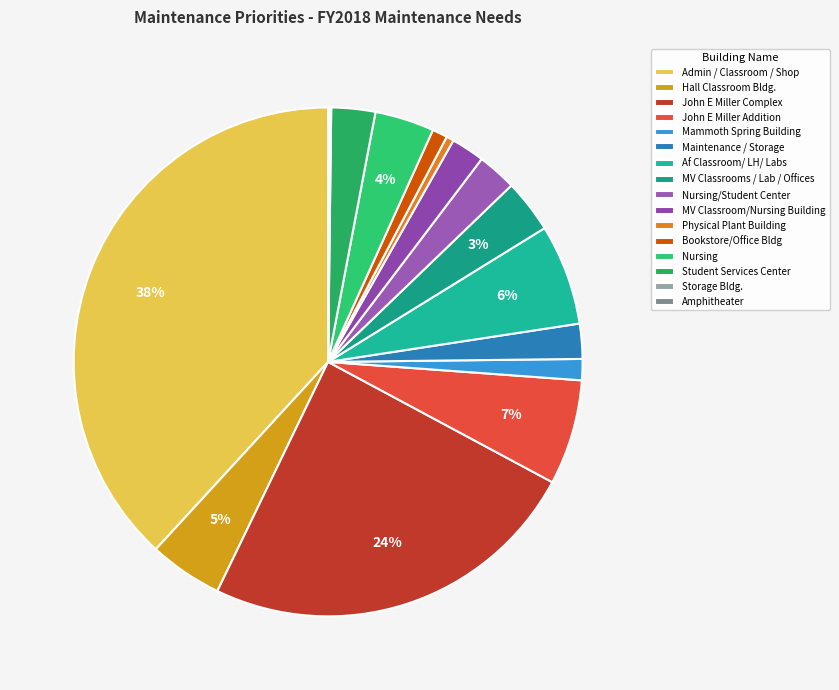

Is Nursing/Student Center the majority of the pie?

No